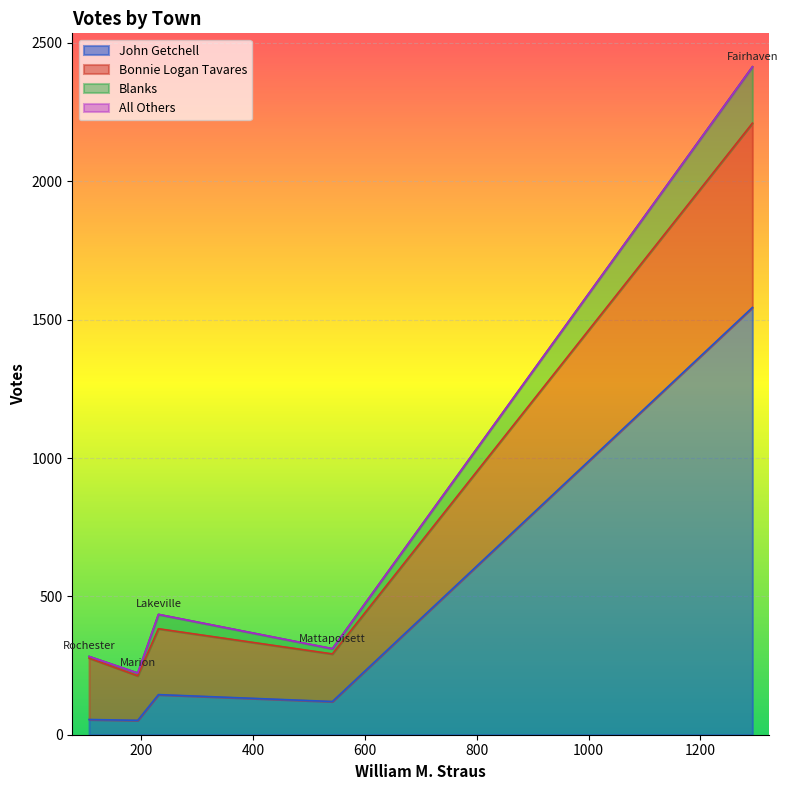

Which series has the widest spread of values?

John Getchell